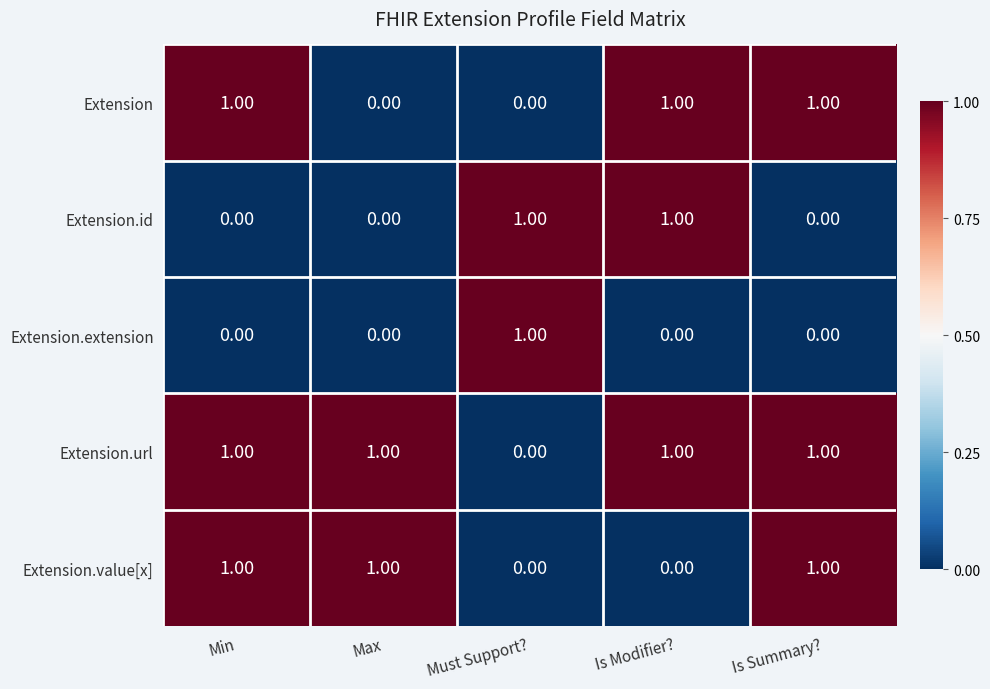

Is the value of Extension.url at Max greater than the value of Extension at Must Support??

Yes